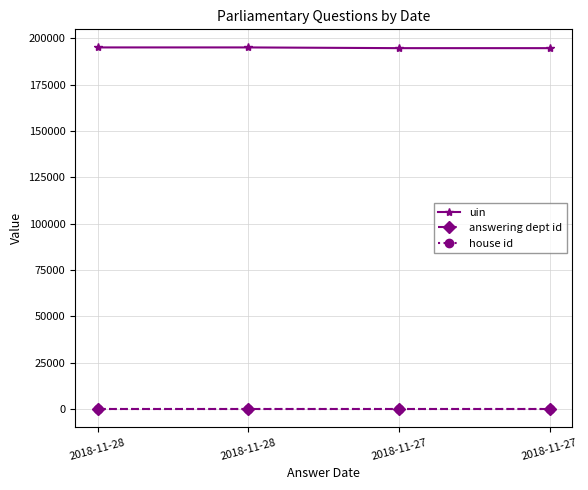

Which series has the largest total across all categories?

uin